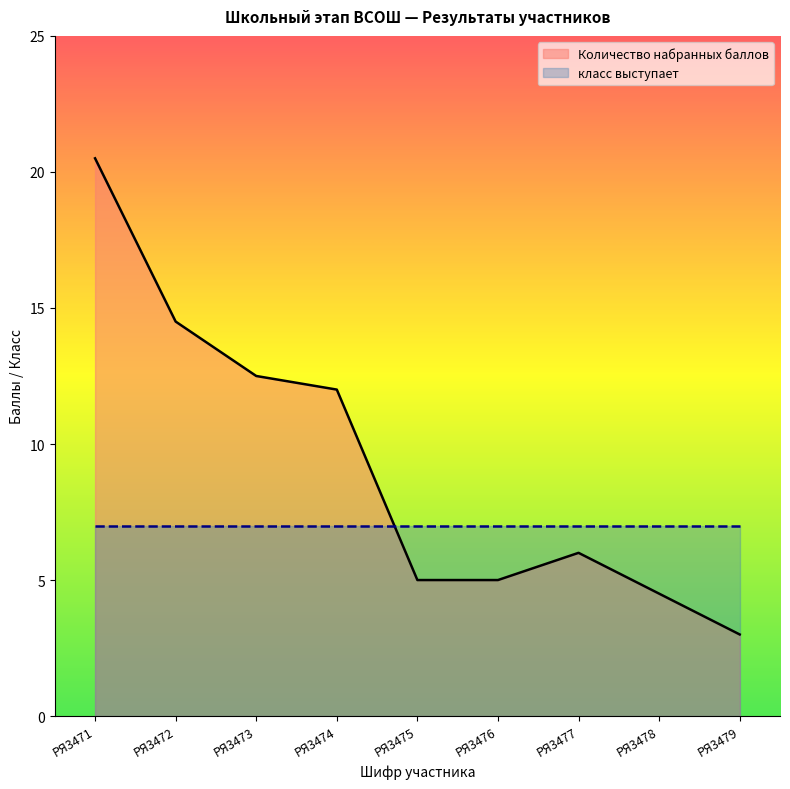

The value at РЯ3473 is 12.5. True or false?

True